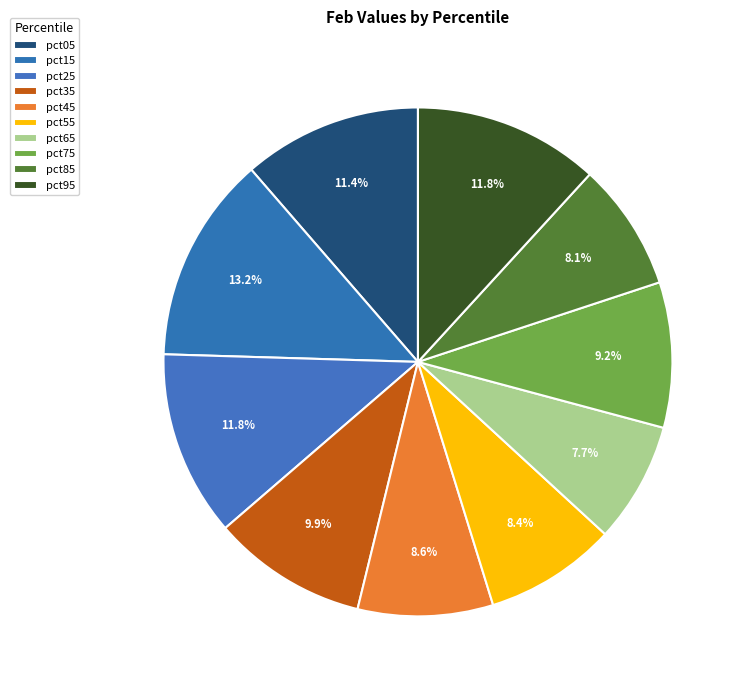

To the nearest percent, what portion does pct45 represent?

9%